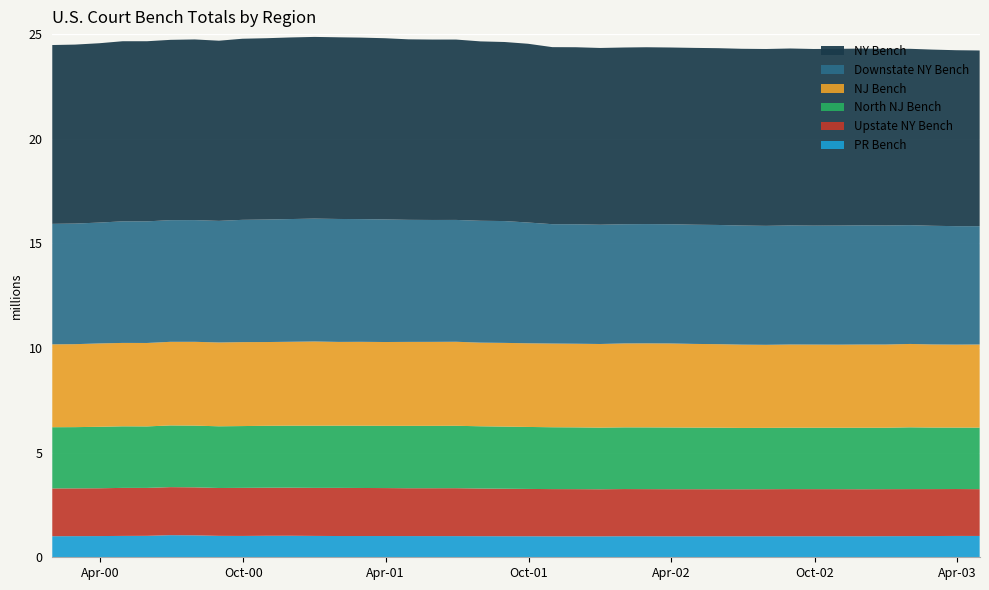

Reading left to right, list all the values displayed in this chart.

PR_Bench: 1006958.0	1010155.6	1013470.8	1021284.4	1025001.3	1056957.8	1048390.8	1023598.0	1019778.8	1027607.0	1028712.6	1021155.5	1015624.7	1015467.2	1015264.7	1013693.9	1012651.8	1011480.2	1008367.6	1005740.4	1004015.2	1000588.0	1000025.4	1000169.3	1005995.0	1005423.9	1002227.9	1003226.0	1003835.9	1003102.2	1005177.9	1004607.0	1005851.0	1005723.2	1004281.8	1008945.8	1012456.0	1015471.8	1020239.3	1018877.4
UpstateNY_Bench: 2283361.3	2282844.7	2284254.9	2294182.3	2289772.9	2295088.5	2293430.2	2287129.9	2297234.6	2295830.4	2296760.4	2295174.0	2300488.0	2295996.1	2291841.7	2285439.1	2287072.3	2289764.5	2277437.3	2270315.7	2261846.4	2257402.3	2256018.0	2250471.2	2254155.3	2251061.2	2251037.7	2249339.3	2247342.0	2247034.8	2248459.4	2253310.9	2250337.9	2249129.7	2246980.3	2246294.6	2245437.1	2242822.7	2240942.4	2236665.9
NorthNJ_Bench: 2925260.9	2926016.8	2937871.5	2942660.6	2939087.0	2948633.7	2950043.4	2948223.0	2953262.4	2960268.9	2963783.9	2971906.9	2973594.5	2975907.4	2974828.5	2981729.4	2981381.0	2982516.4	2974342.3	2968867.7	2962285.1	2955678.6	2951783.4	2945061.8	2948649.9	2950694.6	2949157.2	2944573.9	2942099.3	2931523.1	2930736.7	2933932.7	2934171.4	2935227.0	2939114.9	2935312.3	2952599.6	2941497.9	2935827.5	2940734.4
DownstateNY_Bench: 5756774.1	5762767.6	5774704.3	5809625.6	5811808.3	5812658.1	5815588.5	5809713.1	5842739.4	5853887.0	5863658.1	5870872.0	5874527.6	5864130.9	5857496.0	5832485.9	5824793.9	5821709.4	5822697.9	5821737.0	5770247.7	5702940.9	5707703.4	5699093.3	5695788.7	5699159.8	5696148.2	5696235.5	5695598.3	5690913.7	5684803.4	5689683.7	5683352.7	5689784.0	5693993.4	5688900.9	5676336.8	5670508.1	5660099.3	5653767.8
NJ_Bench: 3960529.1	3964558.9	3983467.8	3985446.5	3986815.9	3995861.7	4004749.1	4006638.2	4011548.6	4001682.9	4009186.6	4024591.2	4001913.1	4008555.0	4004857.4	4011540.5	4012860.9	4015210.9	3997301.6	3999780.8	3997949.8	4000543.6	3997148.6	3996621.6	4010792.7	4015122.2	4015205.7	3998745.6	3990754.5	3980589.9	3968310.3	3975768.3	3973891.8	3970618.5	3976872.3	3976328.3	3983844.7	3970709.6	3965916.7	3971792.3
NY_Bench: 8545474.7	8552757.2	8569908.8	8606739.6	8607140.0	8616862.2	8633305.5	8609515.1	8654592.9	8665289.3	8678014.8	8682434.5	8681322.0	8673035.2	8659510.1	8625515.2	8620535.2	8619195.8	8572599.4	8556600.8	8542351.2	8459963.9	8460277.9	8446556.8	8445239.7	8450653.7	8446696.1	8449692.4	8447948.8	8445693.7	8451139.1	8455624.5	8441531.4	8446121.1	8447558.9	8442503.0	8427478.0	8419890.8	8407506.1	8395842.2